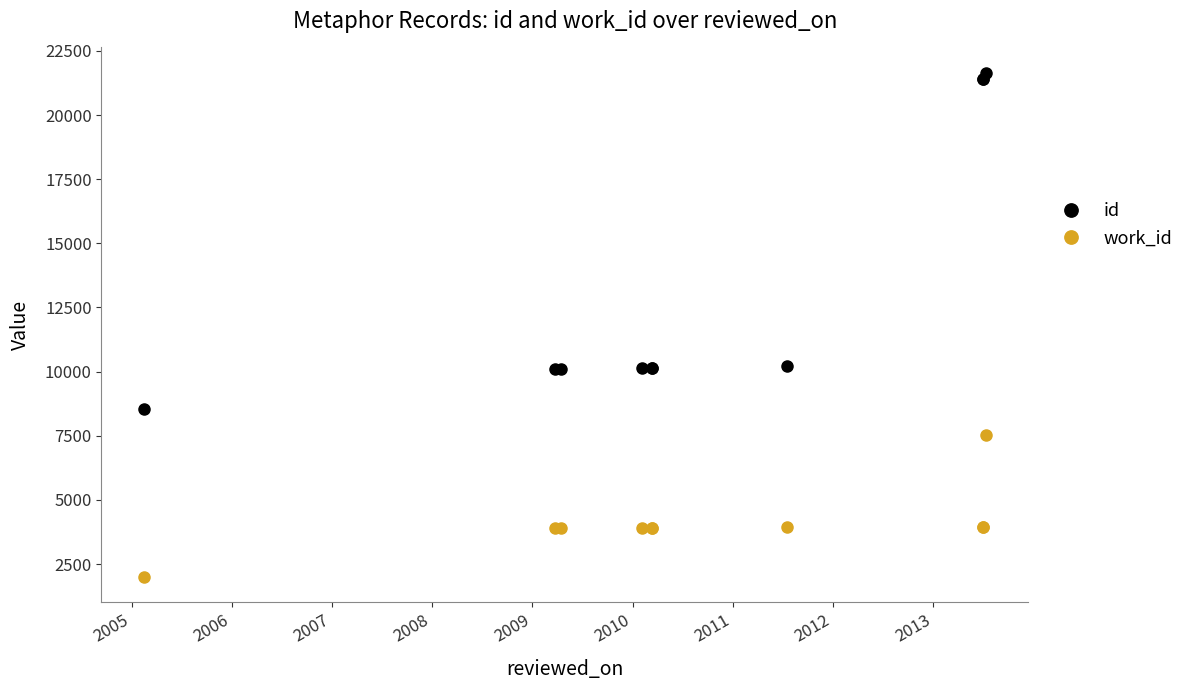

Which series has the largest range (max minus min)?

id